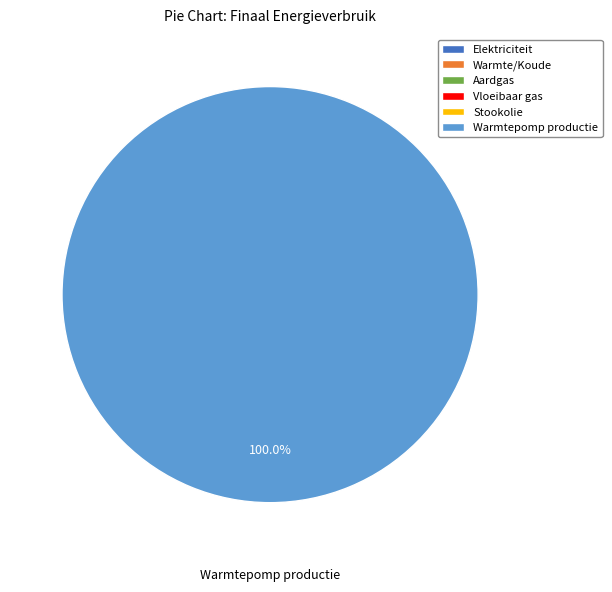

How many segments does this pie chart have?

6